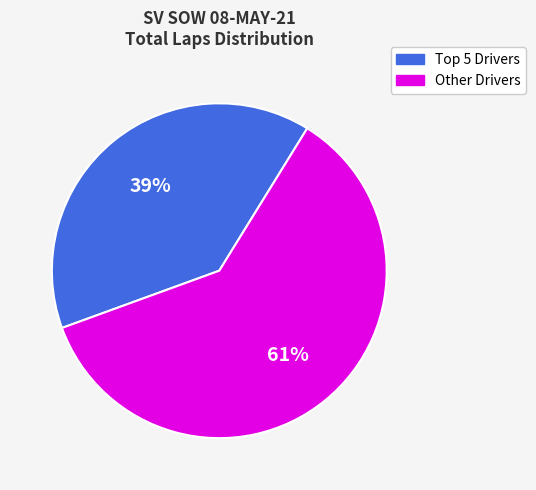

To the nearest percent, what is the average slice percentage?

50%